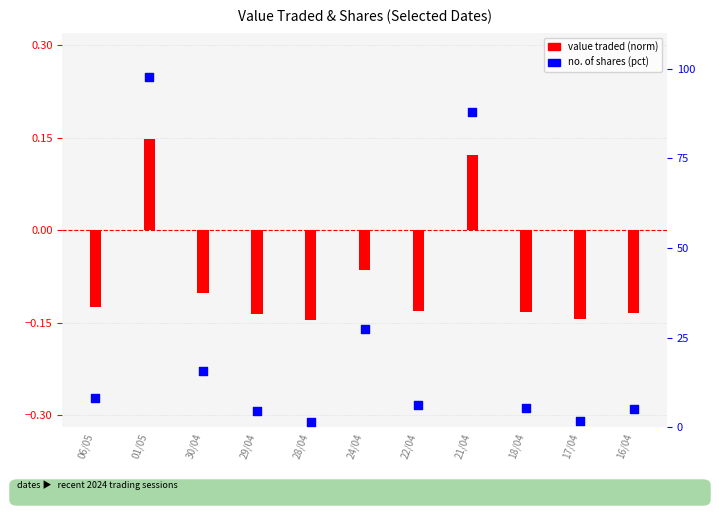

Which series has the widest spread of Y values?

no. of shares (pct)